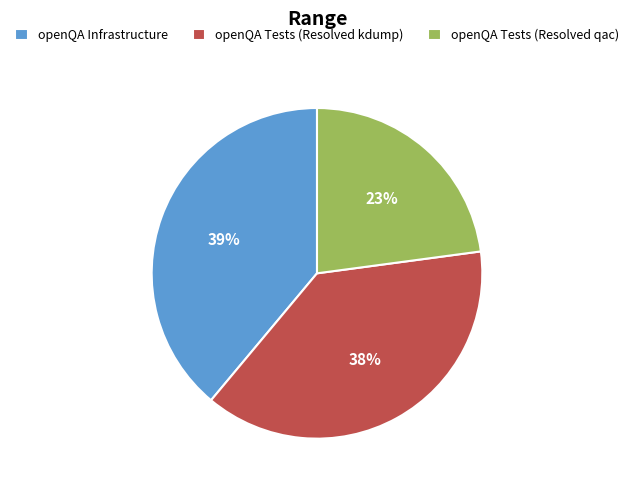

Is it true that openQA Tests (Resolved qac) is 23% of the pie?

True